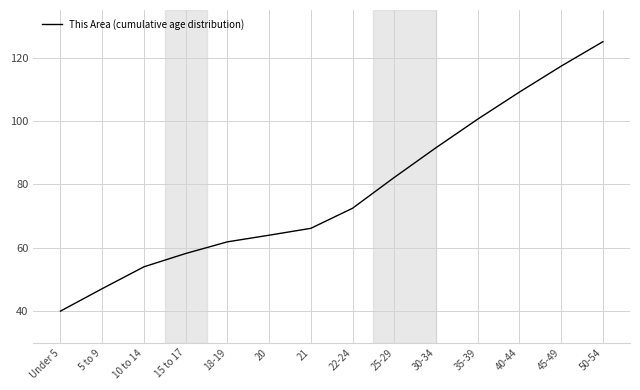

What position from the right is 21?

8